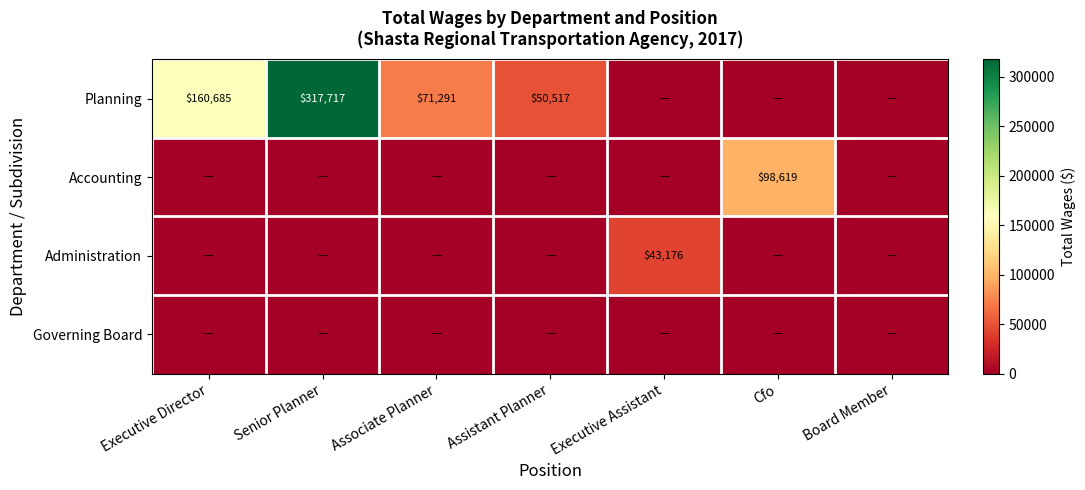

The value of Accounting at Cfo is 98619. True or false?

True